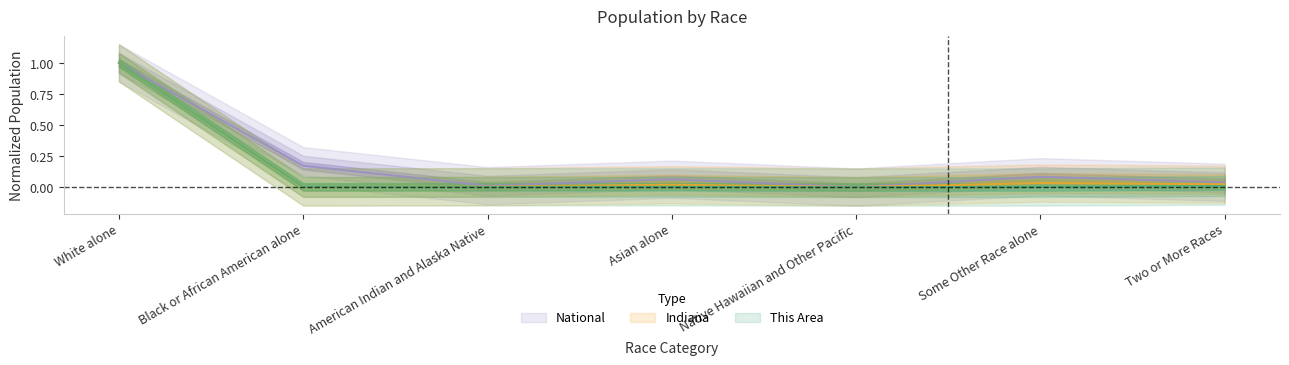

What is the difference between the Indiana values at White alone and American Indian and Alaska Native?

1.0